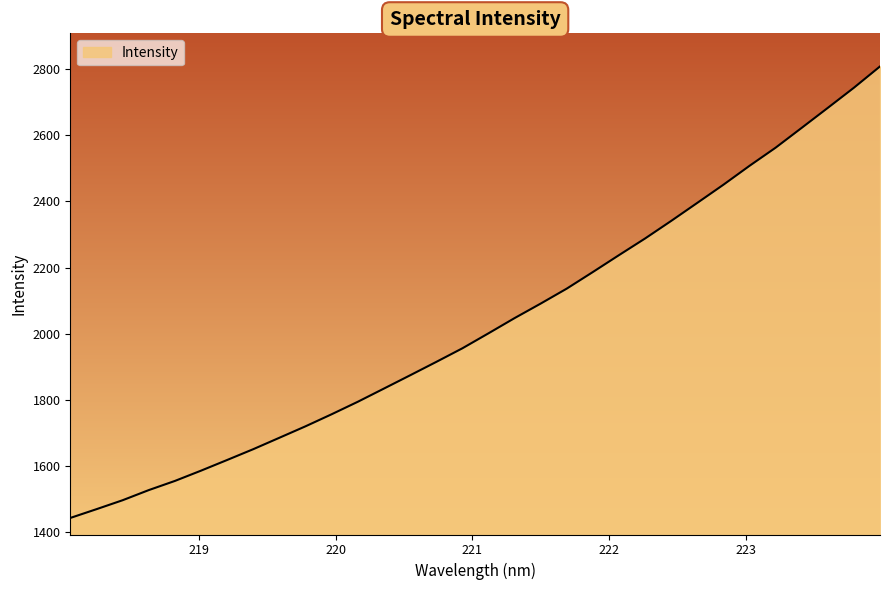

What is the maximum value shown in the chart?

2807.7